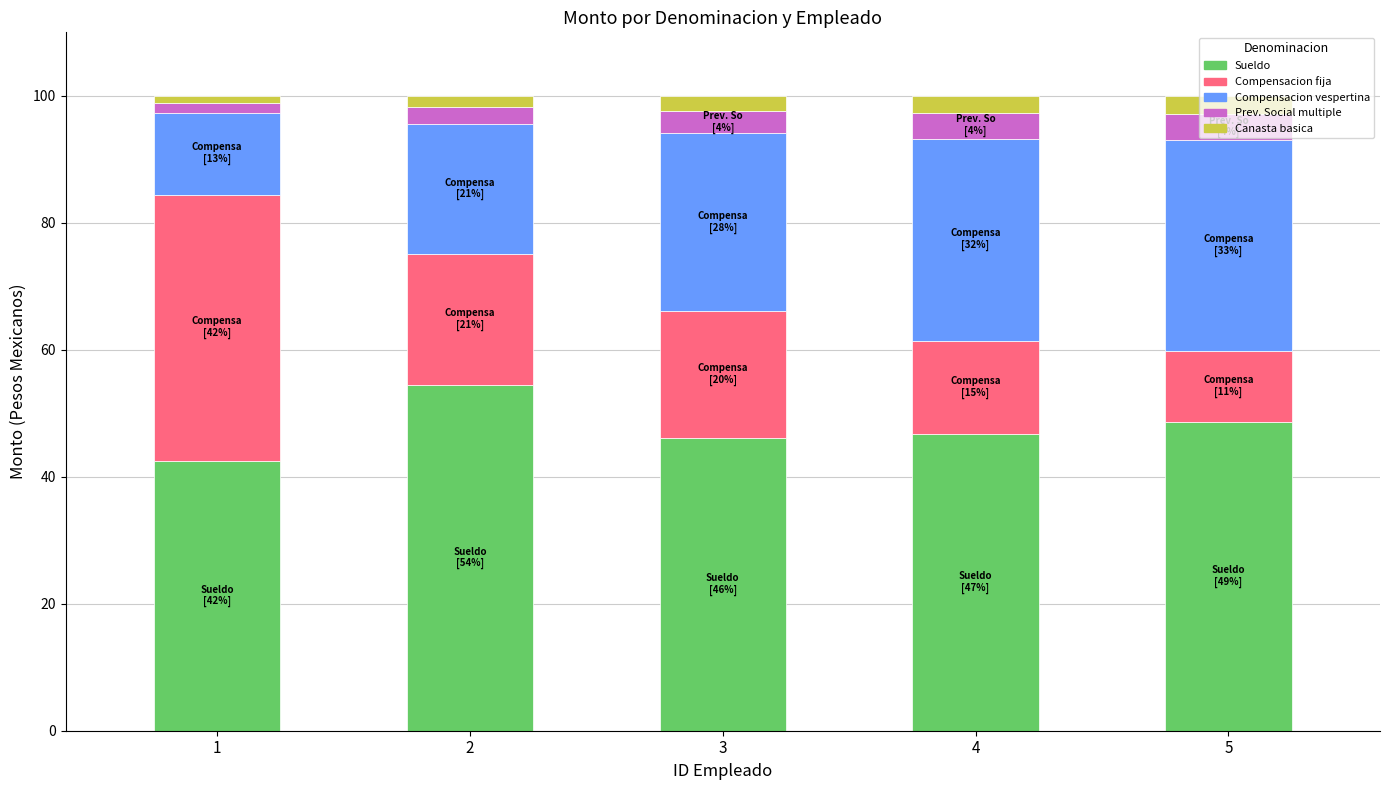

What value does the Sueldo series have at 2?

54.4